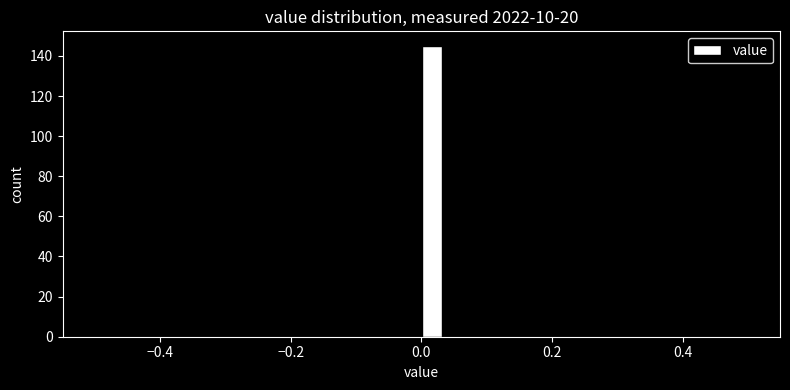

Read against the x-axis, roughly where is the centre of the tallest bar?

0.02